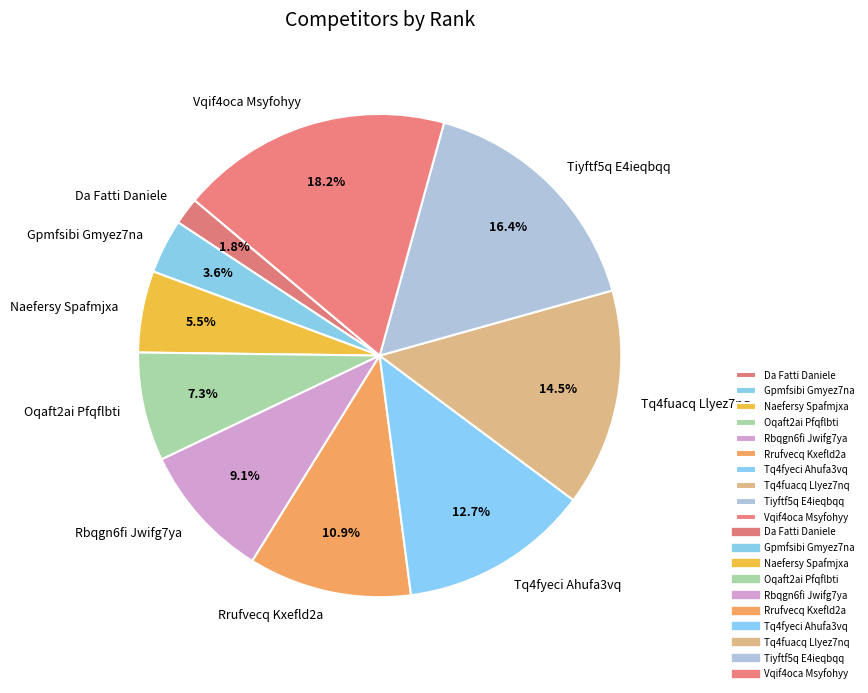

Is there a majority slice in this chart?

No